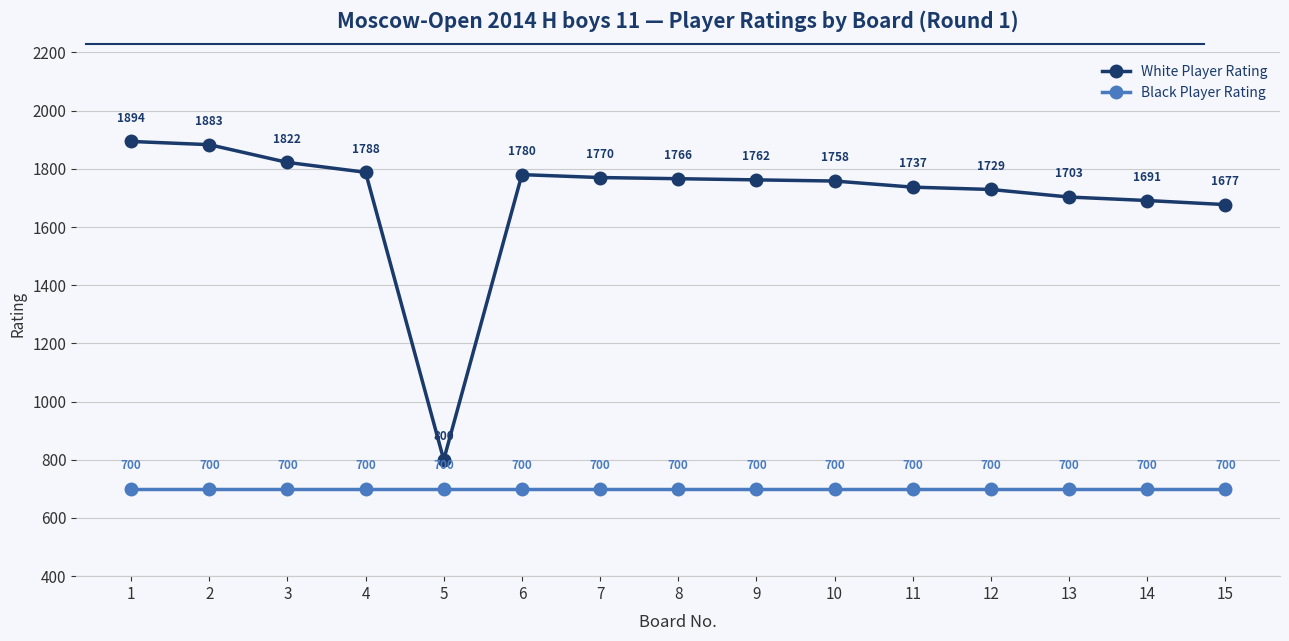

What is the approximate value of White Player Rating at 3?

1822